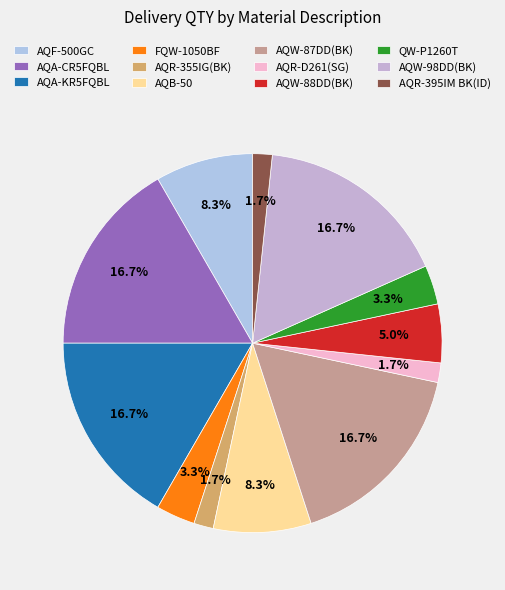

True or false: AQW-88DD(BK) accounts for 12% of the total.

False